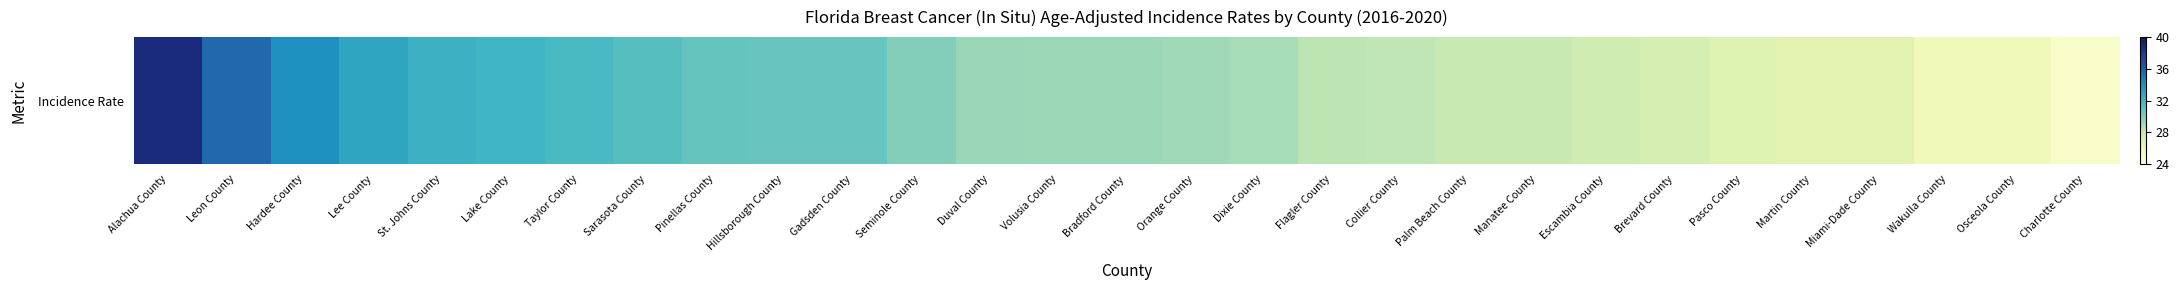

What is the approximate value at Volusia County?

29.2